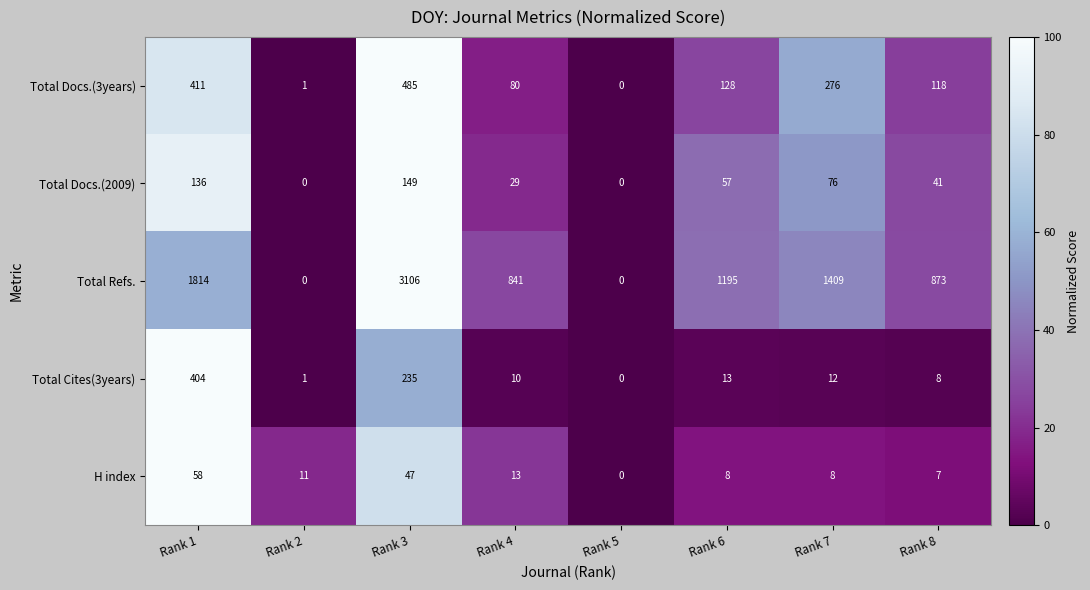

How many data points does each series have?

8